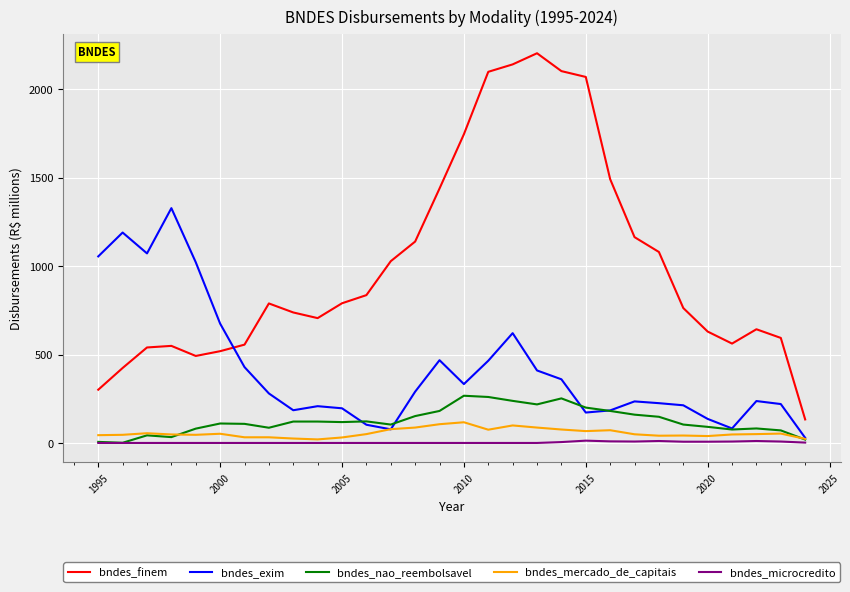

What is the greatest value displayed?

2204